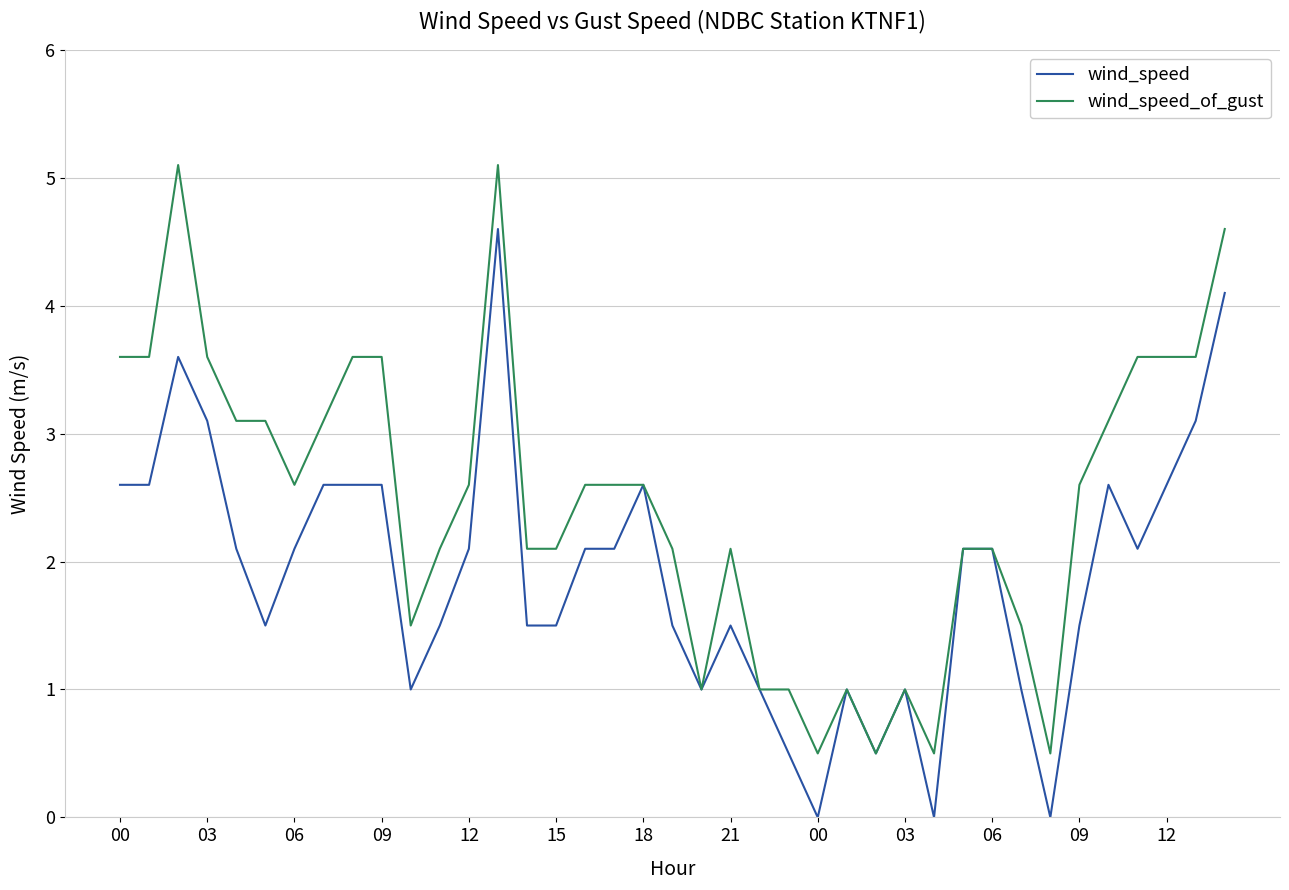

What is the maximum value for wind_speed?

4.6